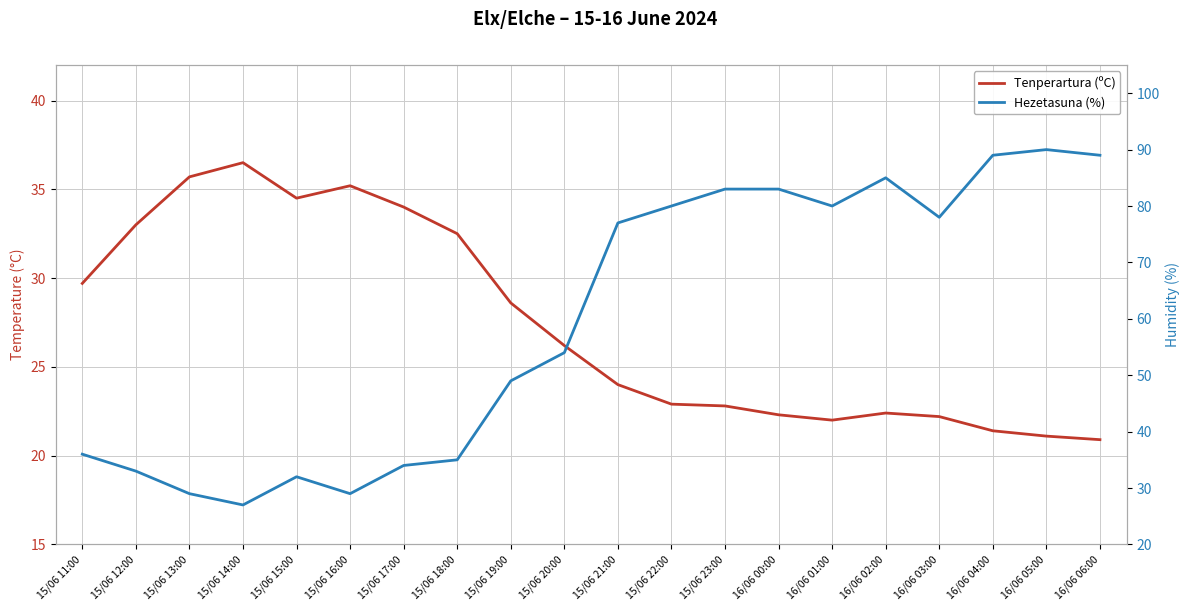

How many data points in Tenperartura (ºC) are less than 26?

10